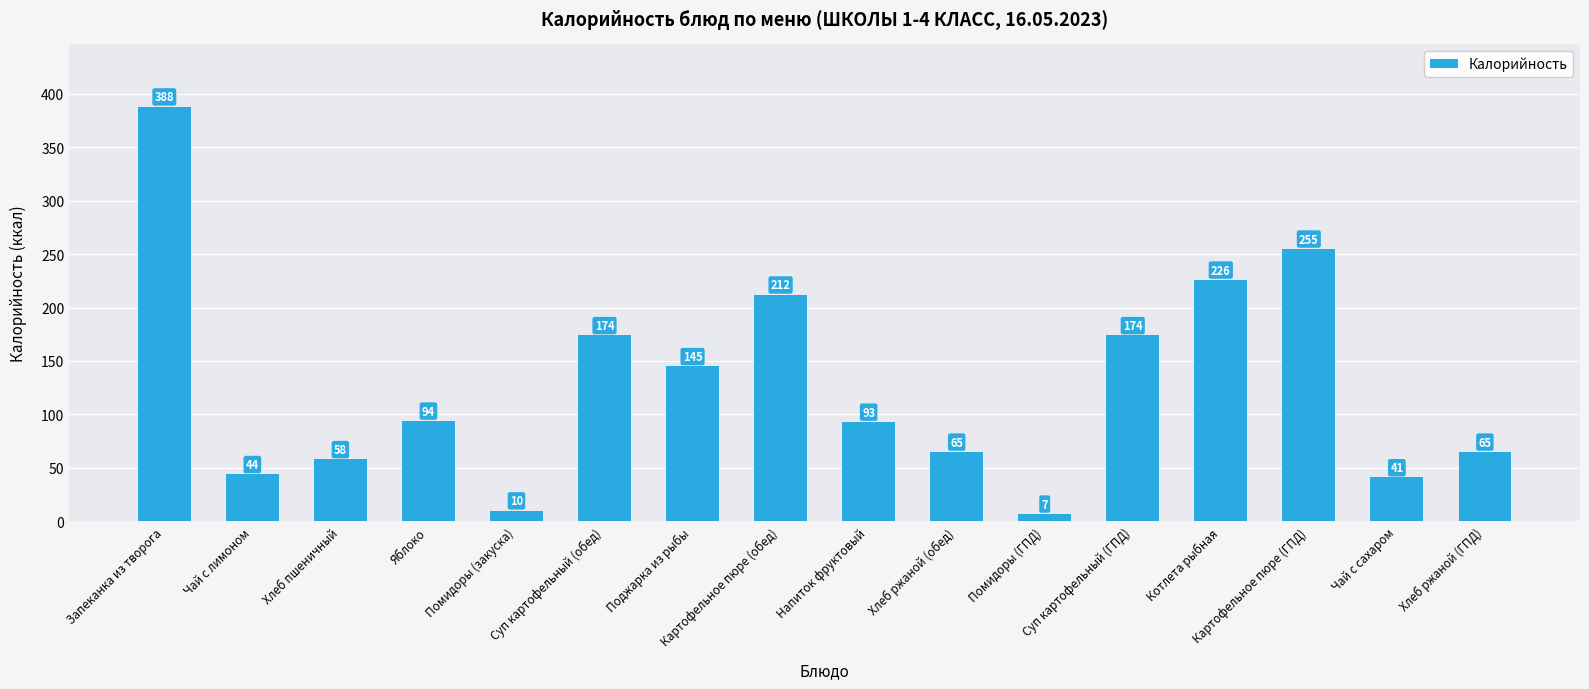

What is the minimum value shown in the chart?

7